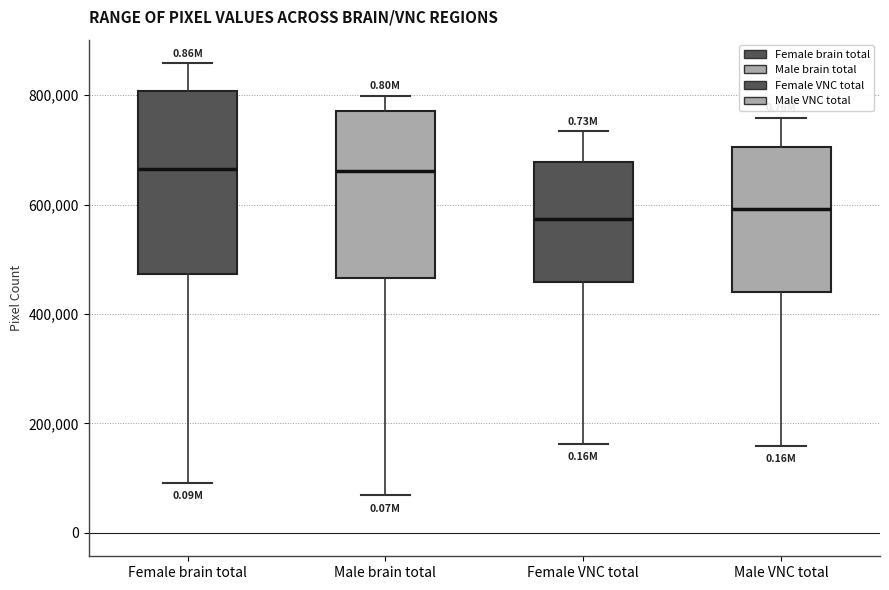

Reading left to right, read every box against the y-axis: the position of its median line, the range the box covers, and the ends of its whiskers. The values are not printed on the chart, so give them approximately, as read against the axis.

Female brain total: median 660000, box 480000 to 800000, whiskers 100000 to 860000
Male brain total: median 660000, box 460000 to 780000, whiskers 60000 to 800000
Female VNC total: median 580000, box 460000 to 680000, whiskers 160000 to 740000
Male VNC total: median 600000, box 440000 to 700000, whiskers 160000 to 760000